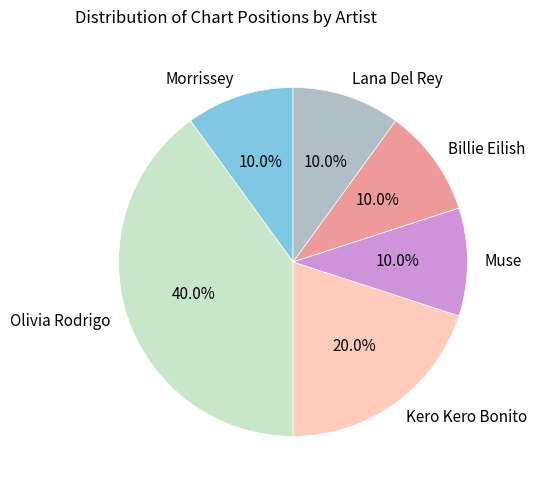

Does any single category account for the majority?

No